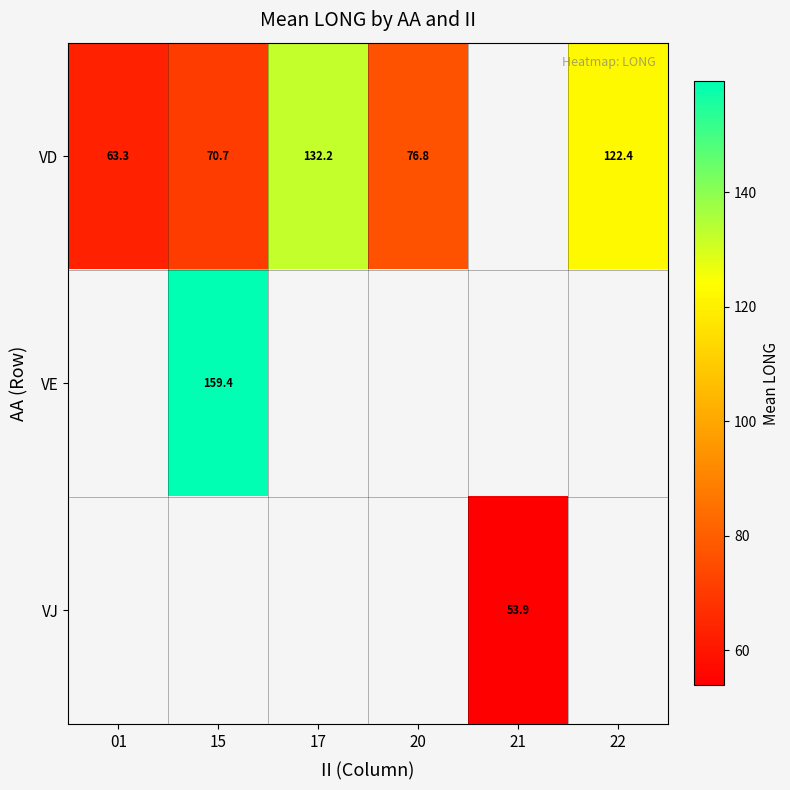

Is it true that VD equals 70.7 at 15?

True